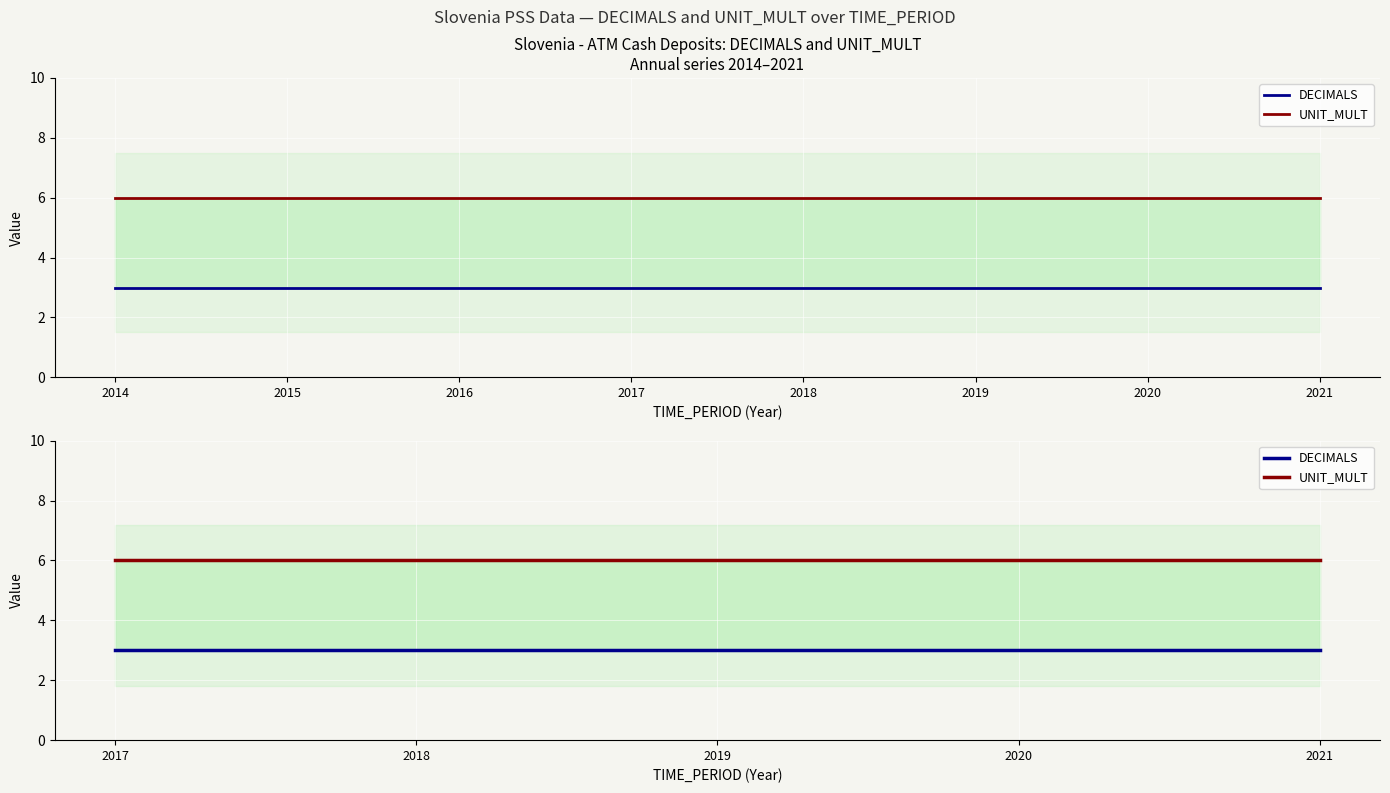

At which category is the sum across all series the highest?

2017